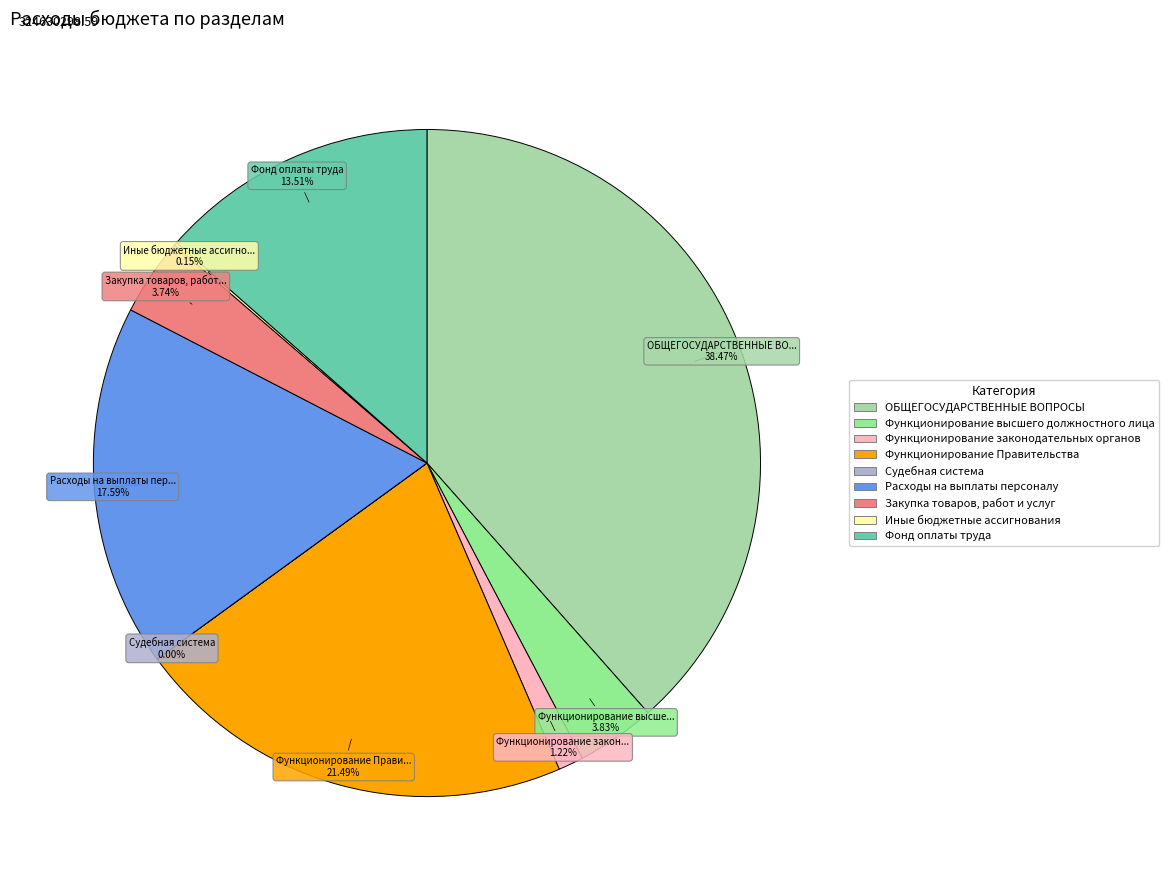

Does Функционирование высшего должностного лица represent more than half of the total?

No